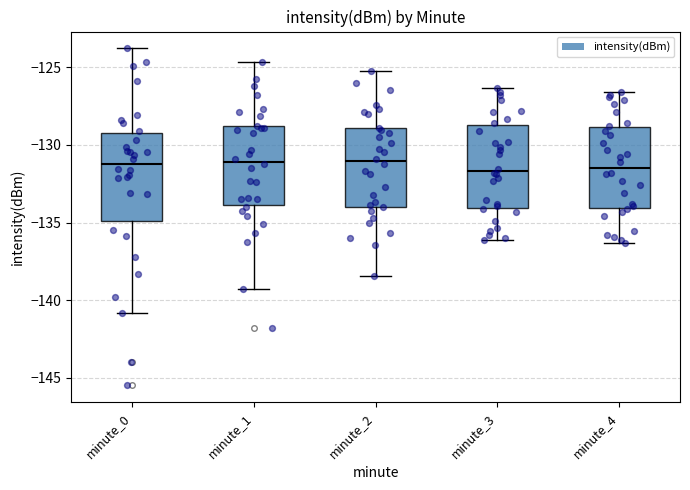

Where does the upper whisker of the box for minute_2 end on the y-axis? The values are not printed on the chart, so give them approximately, as read against the axis.

-125.0